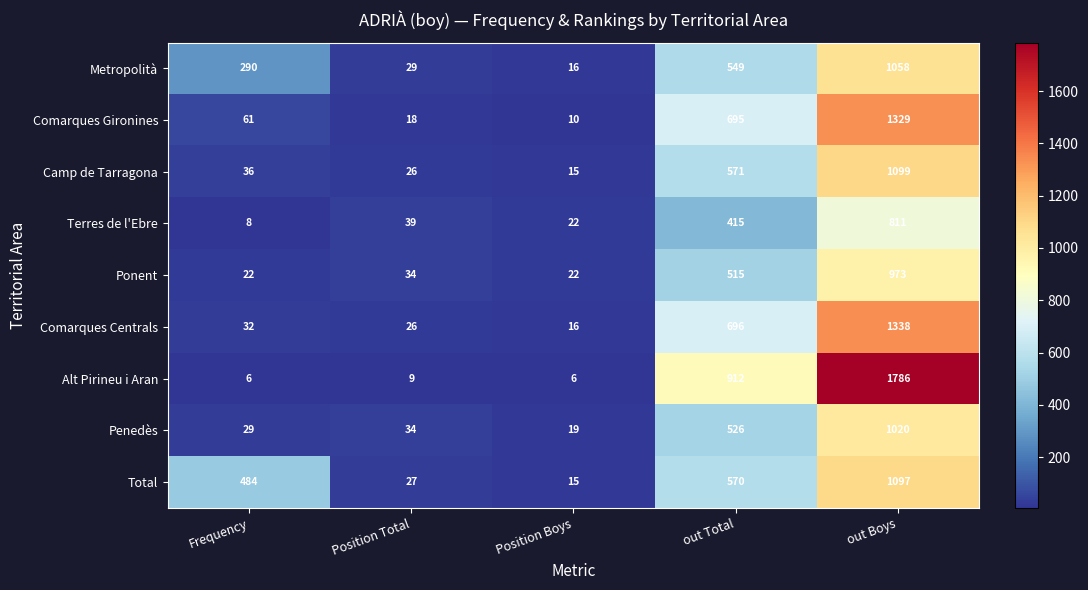

True or false: Total has a value of 807 at Frequency.

False